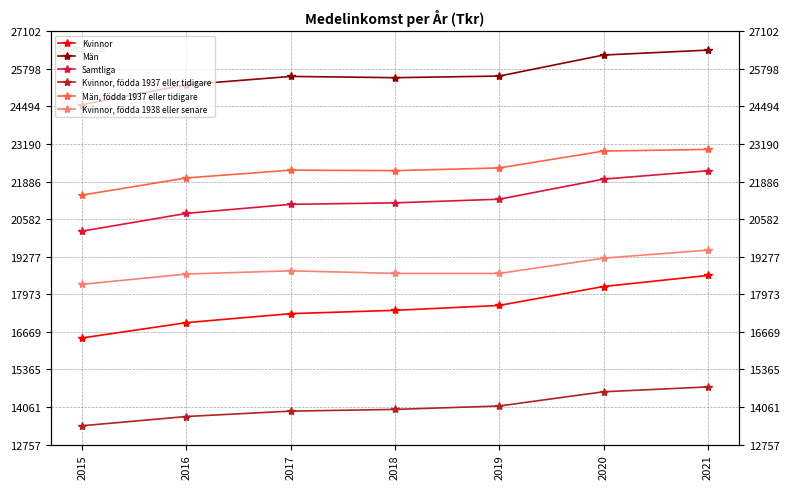

How many distinct data groups are displayed?

6